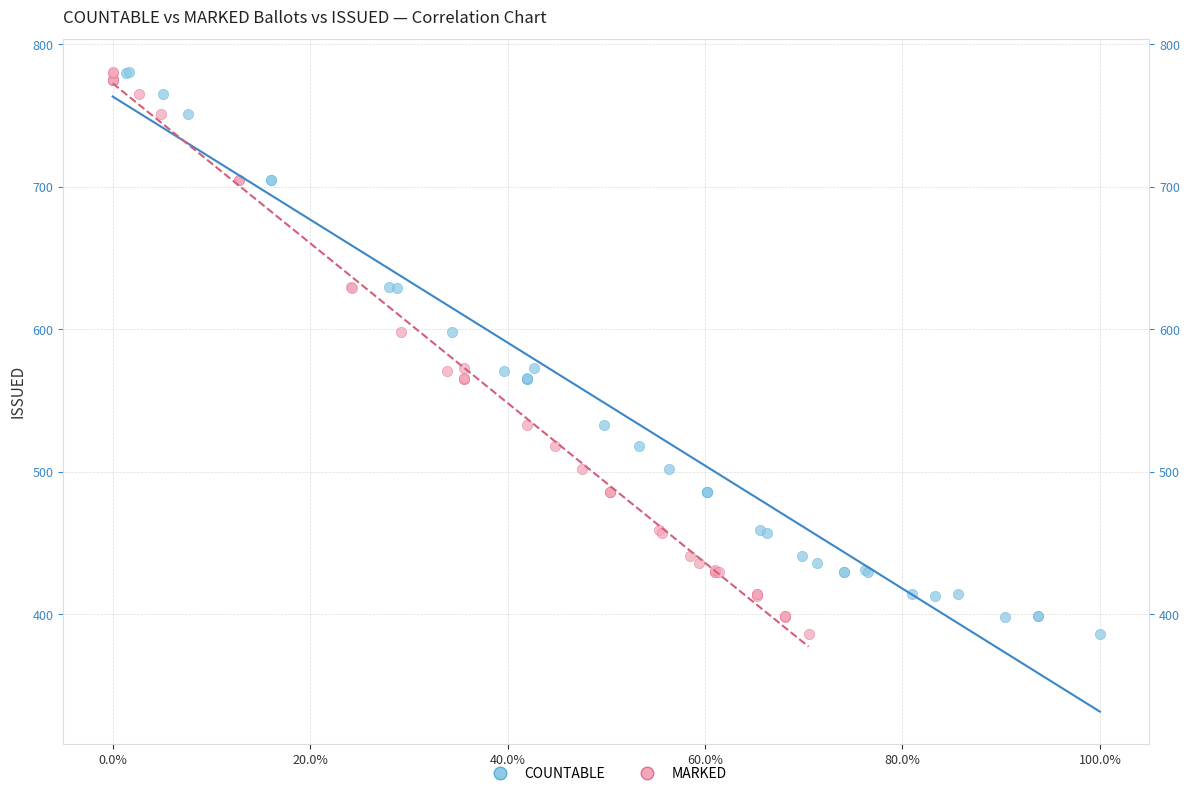

What are all the series names shown in the legend?

COUNTABLE, MARKED